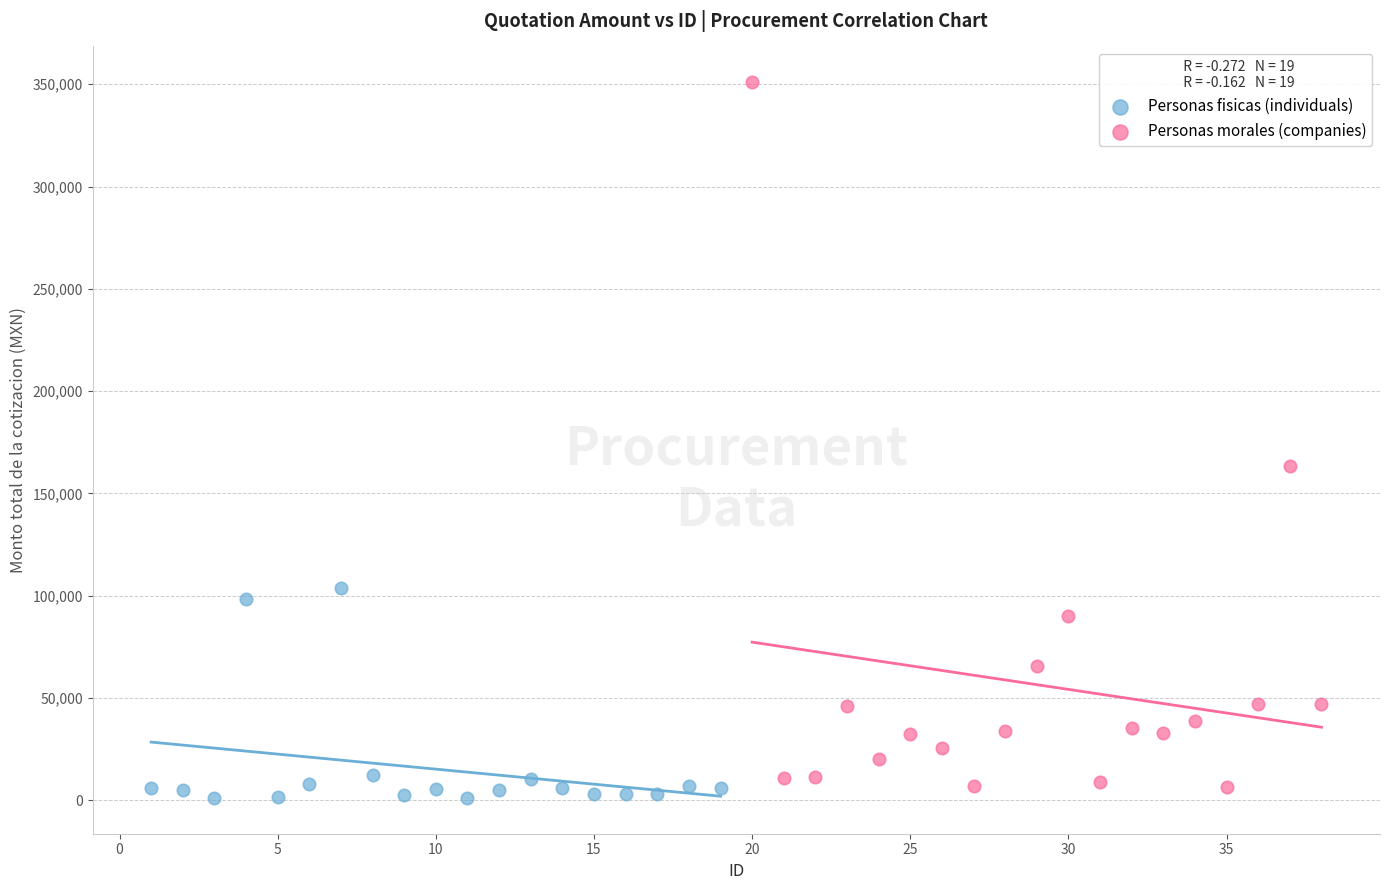

Which series contains the lowest Y value?

Personas fisicas (individuals)